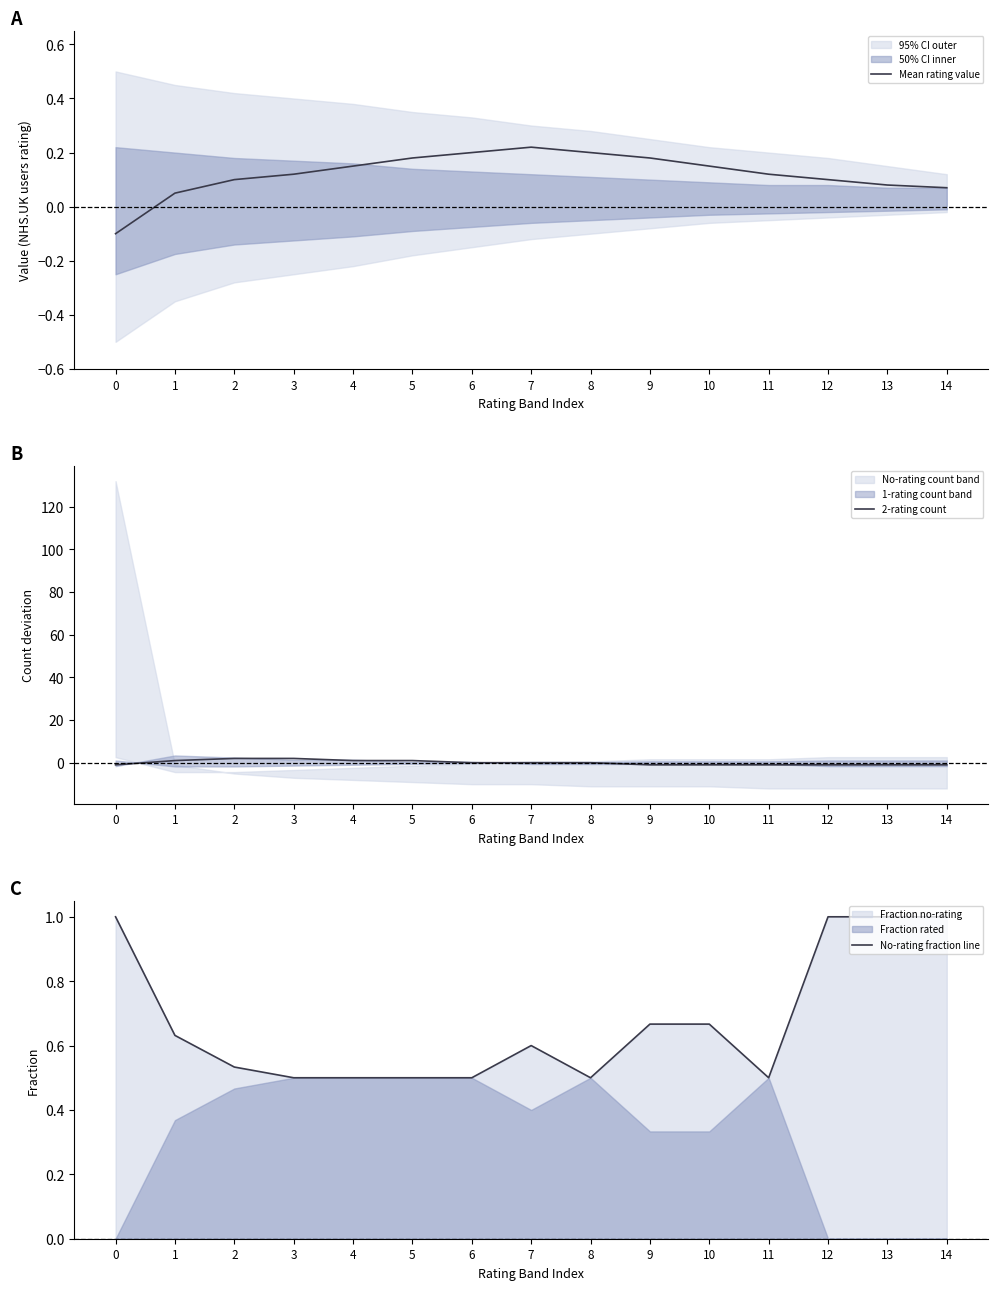

How many values in 2-rating count are above zero?

5